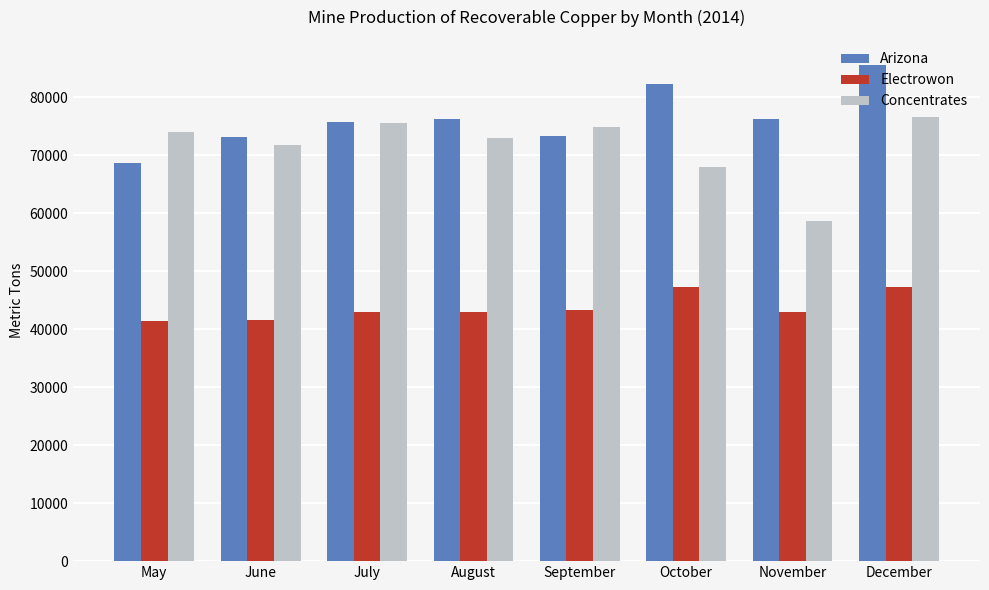

True or false: Arizona has a value of 75800 at July.

True